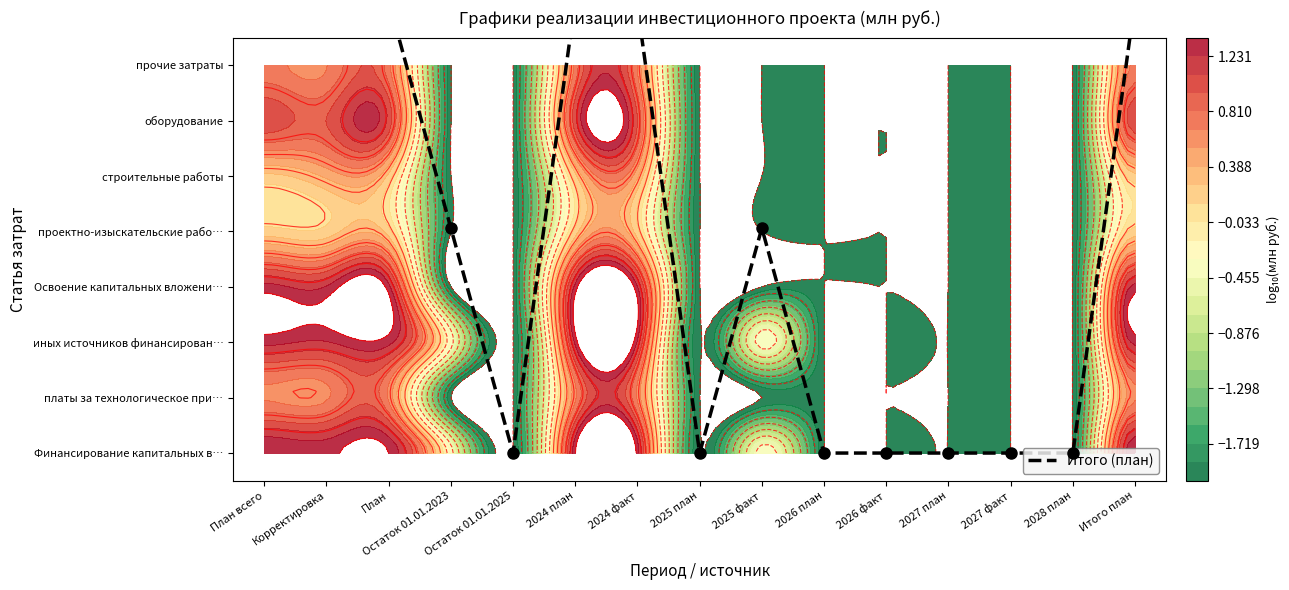

What is the average value?

3.8